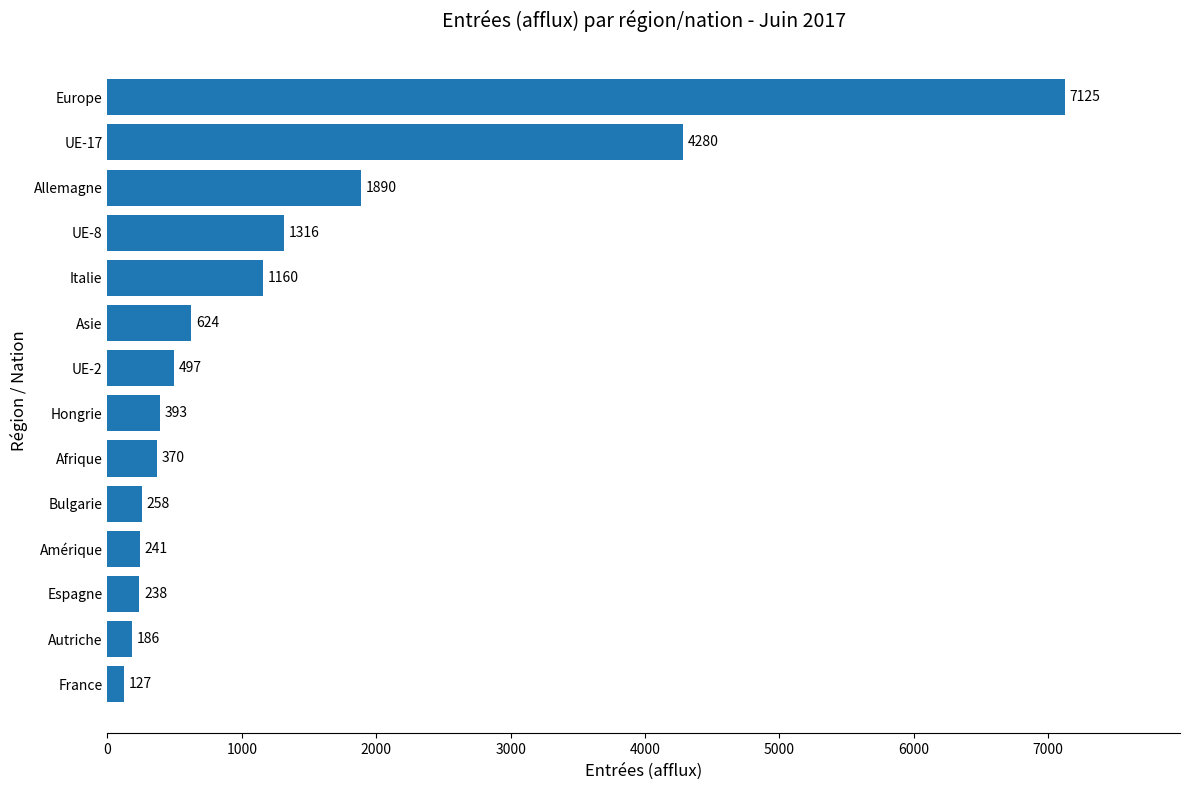

The chart shows a value of 370 at Afrique. True or false?

True